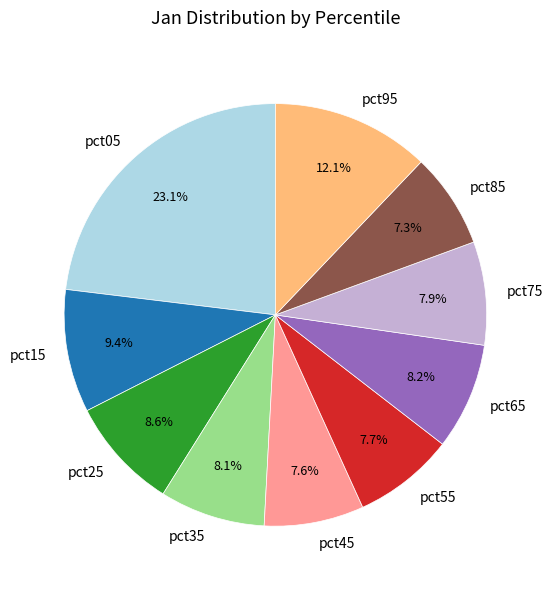

Does any single category account for the majority?

No